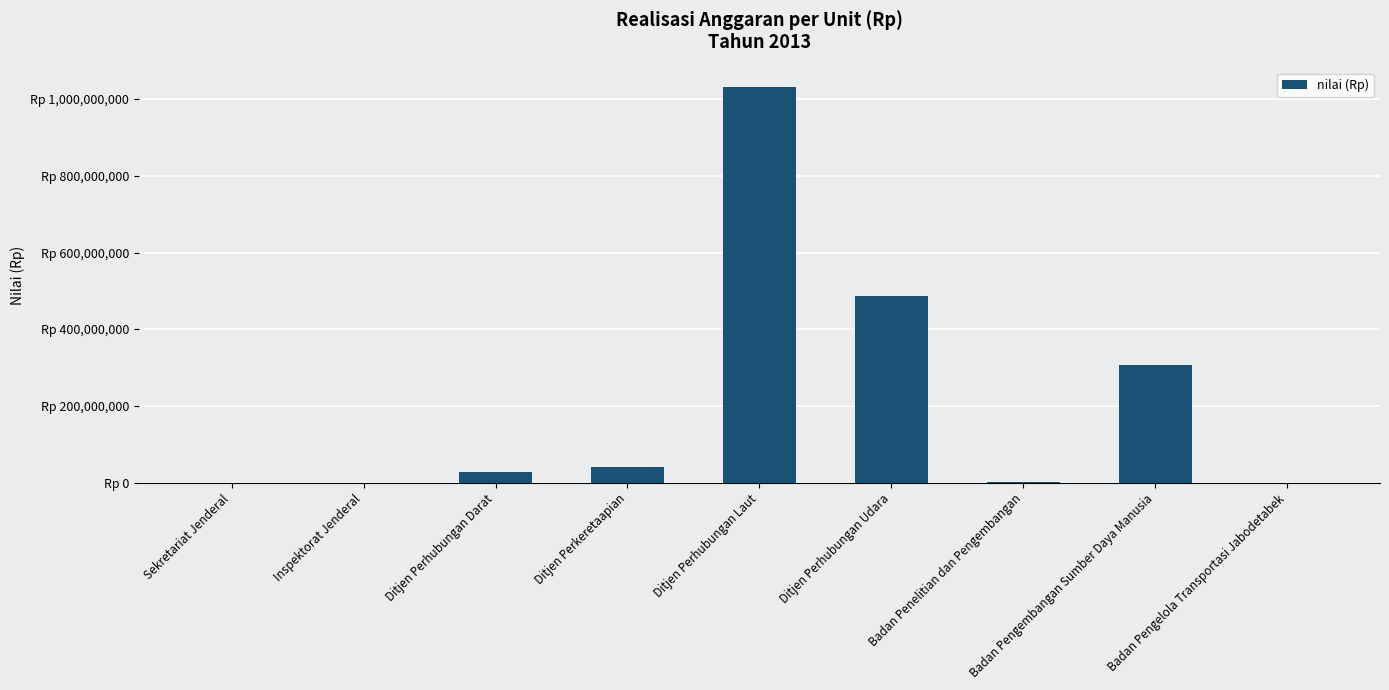

Does the chart contain stacked bars?

No